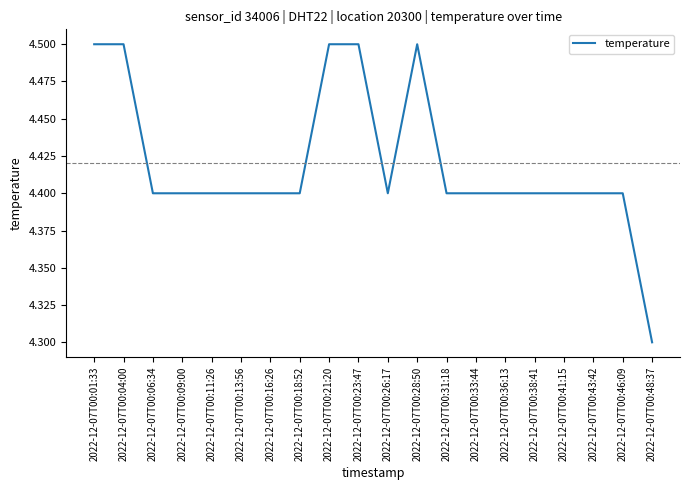

How many lines are shown in the chart?

1